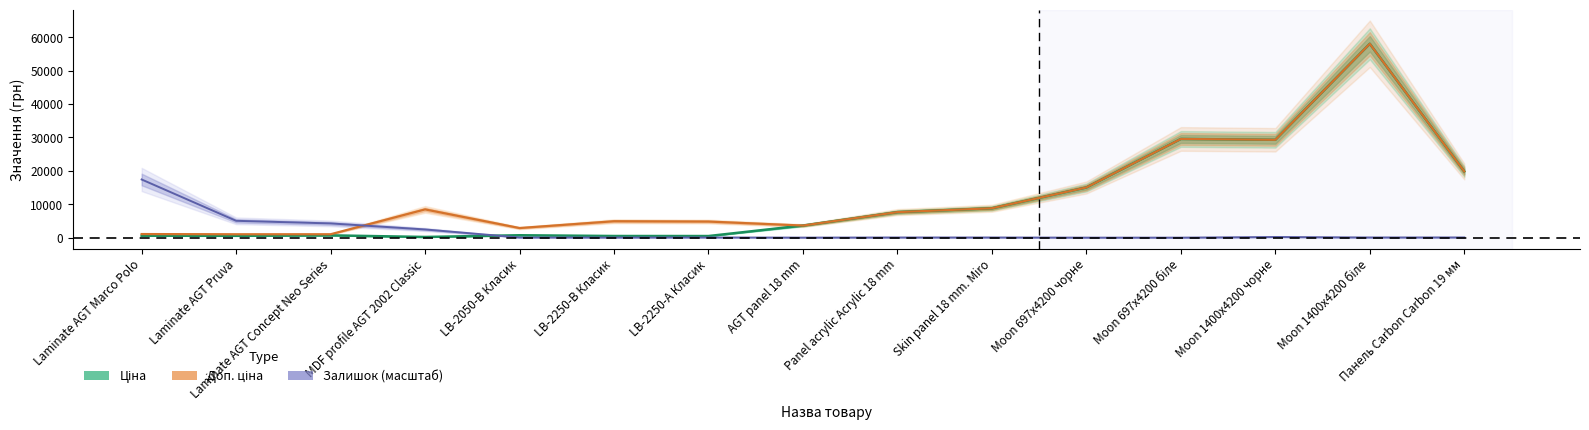

How many data points in Ціна are above 3622?

8